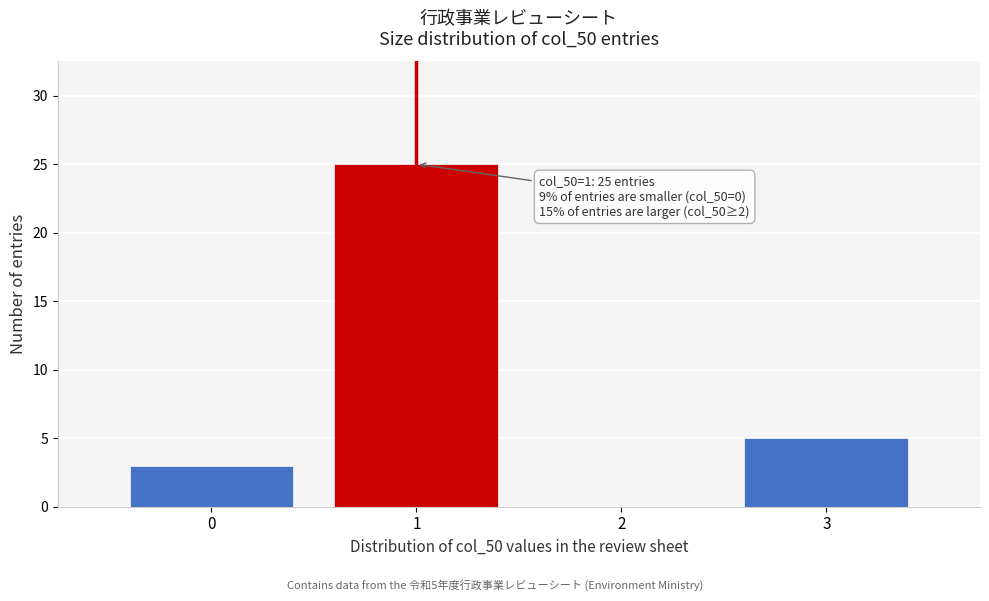

Over which range of the x-axis is the bar tallest?

0.5 to 1.5